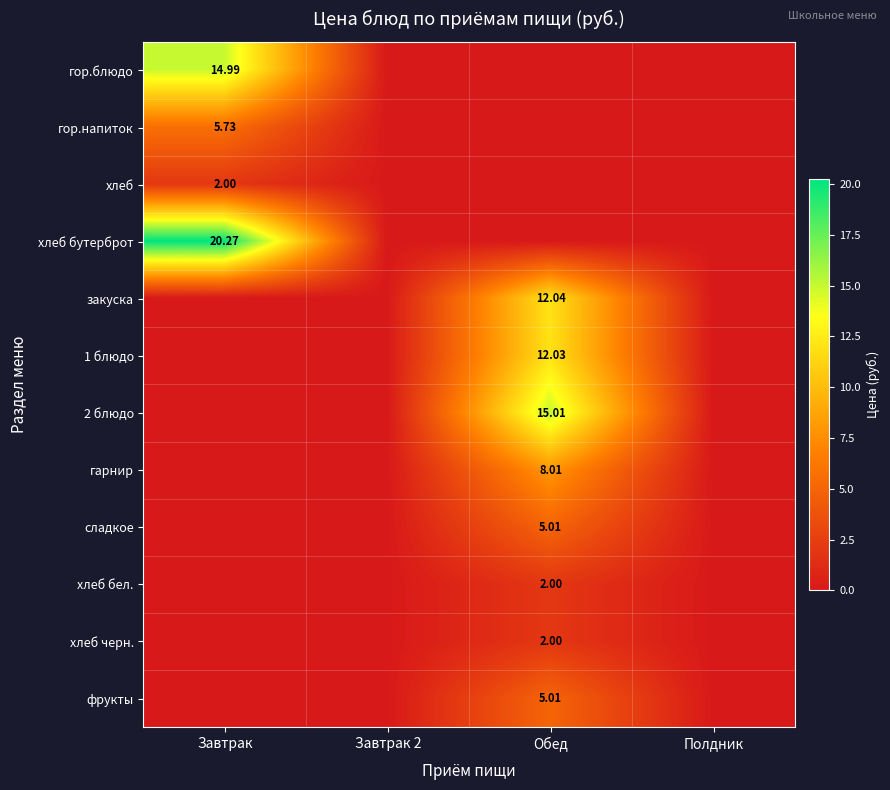

Is the value of 2 блюдо at Обед greater than the value of закуска at Обед?

Yes